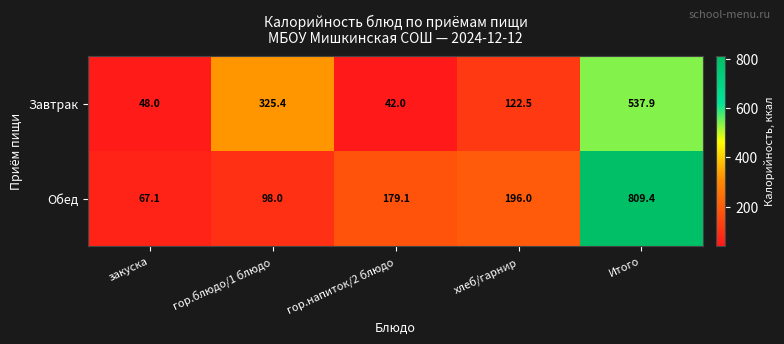

Reading left to right, transcribe all the data shown in this chart.

Завтрак: 48.0	325.4	42.0	122.5	537.9
Обед: 67.1	98.0	179.1	196.0	809.4